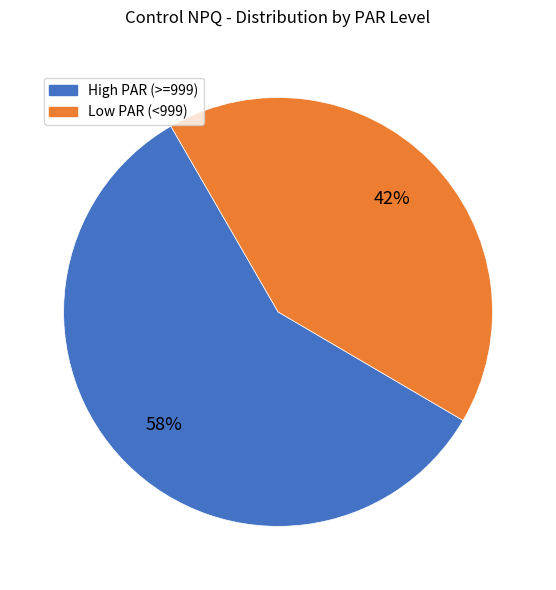

How many segments does this pie chart have?

2